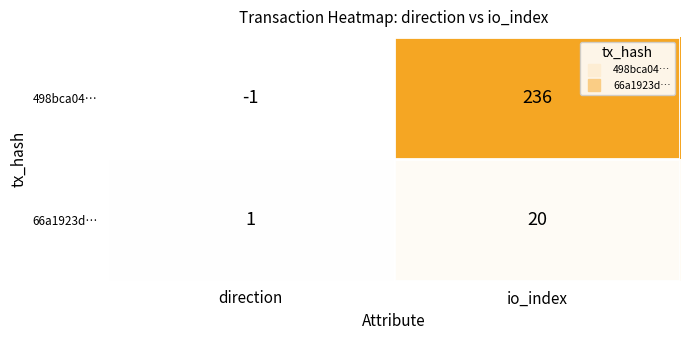

At which category is the sum across all series the highest?

io_index